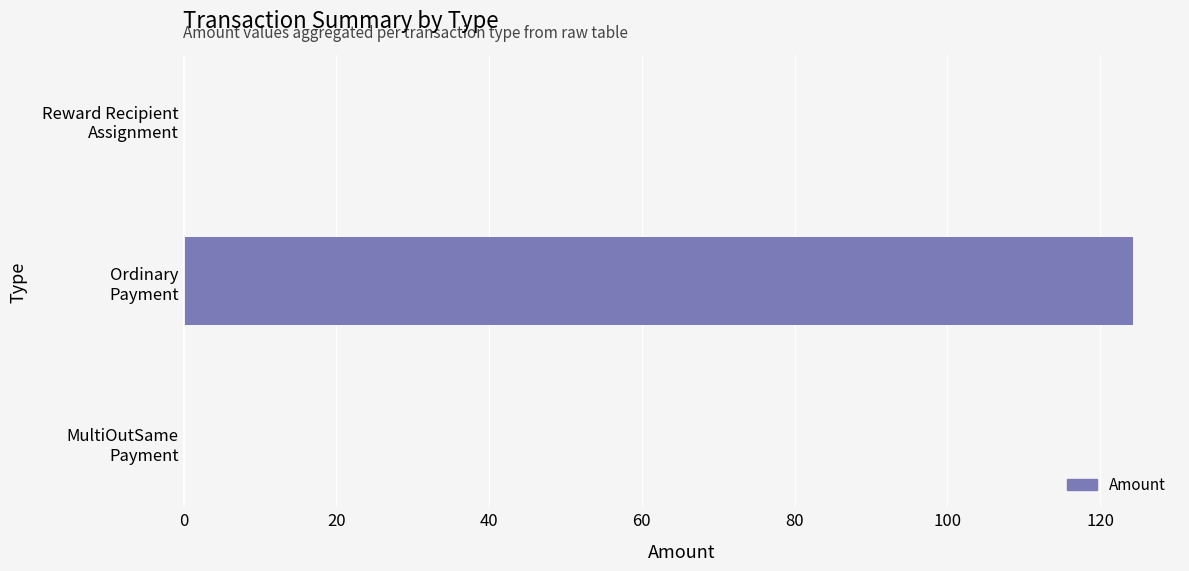

At which category does the chart reach its peak across all series?

Ordinary
Payment